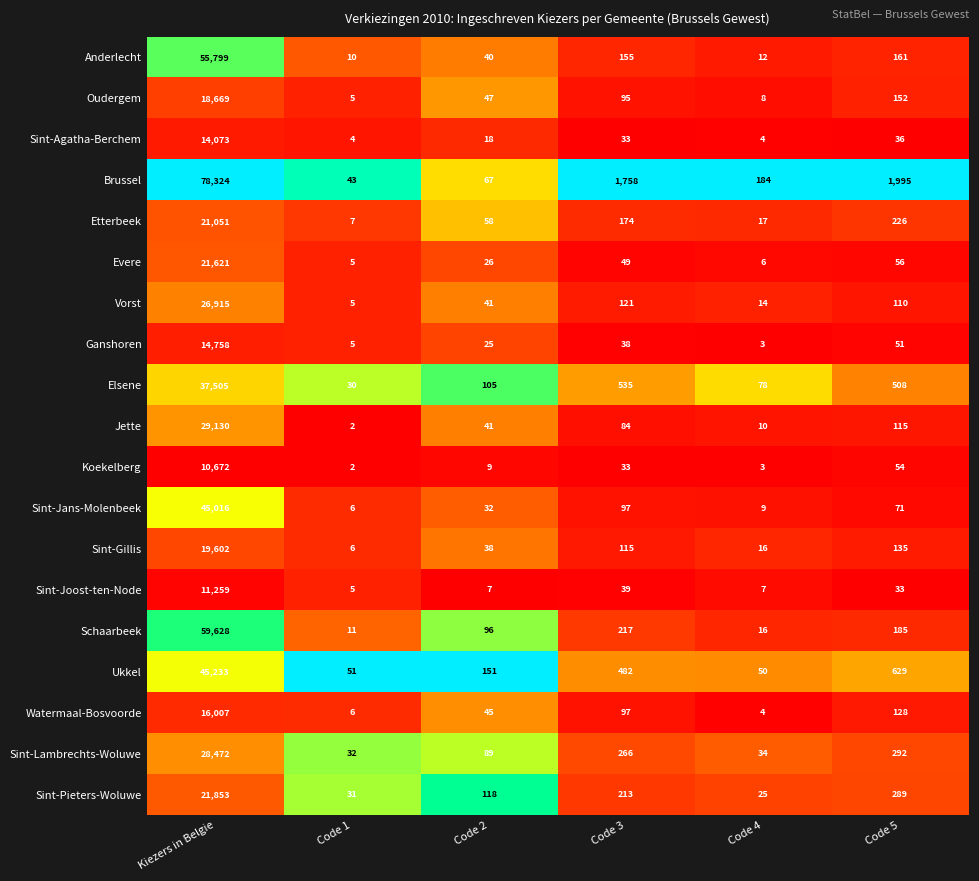

Rank the series by their maximum value, from lowest to highest.

Koekelberg, Sint-Joost-ten-Node, Sint-Agatha-Berchem, Ganshoren, Watermaal-Bosvoorde, Oudergem, Sint-Gillis, Etterbeek, Evere, Sint-Pieters-Woluwe, Vorst, Sint-Lambrechts-Woluwe, Jette, Elsene, Sint-Jans-Molenbeek, Ukkel, Anderlecht, Schaarbeek, Brussel